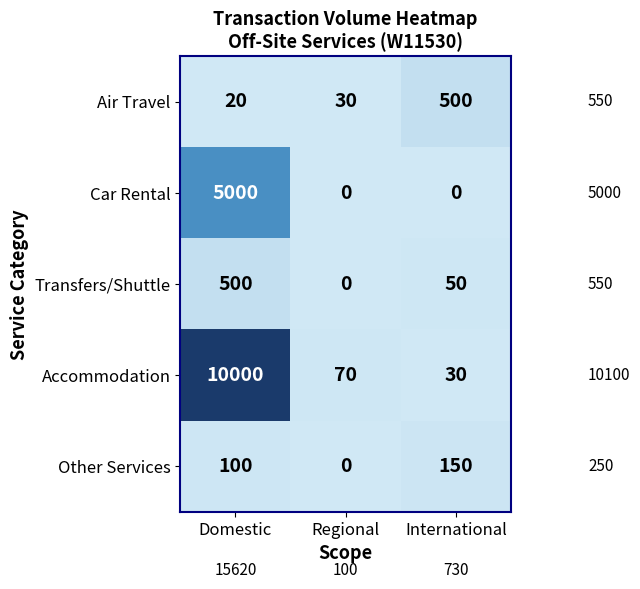

At Domestic, list the series in order from smallest to largest.

Air Travel, Other Services, Transfers/Shuttle, Car Rental, Accommodation